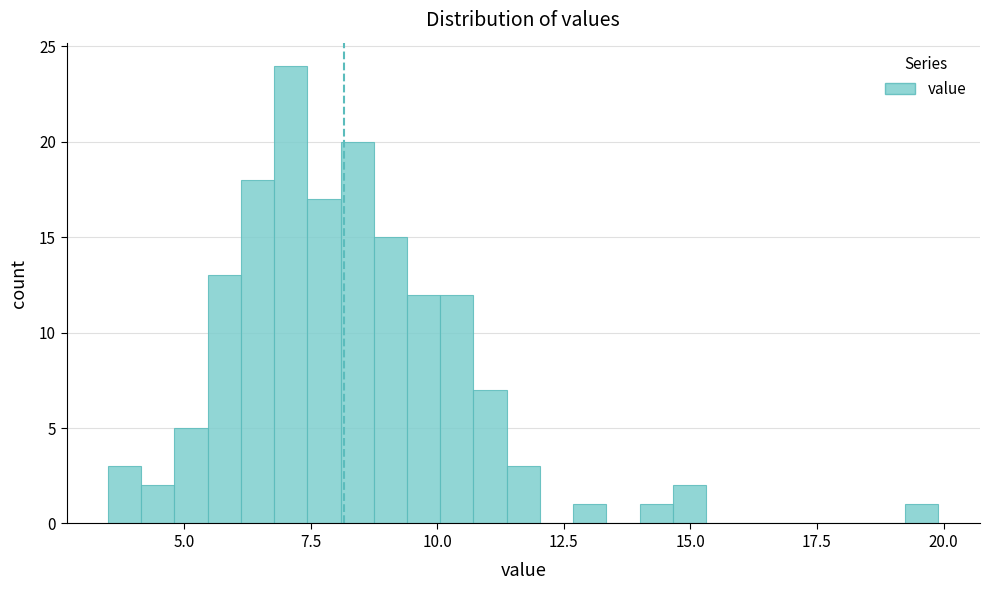

Around what value on the x-axis is the tallest bar? Give the approximate position of its centre, as read against the axis.

7.0